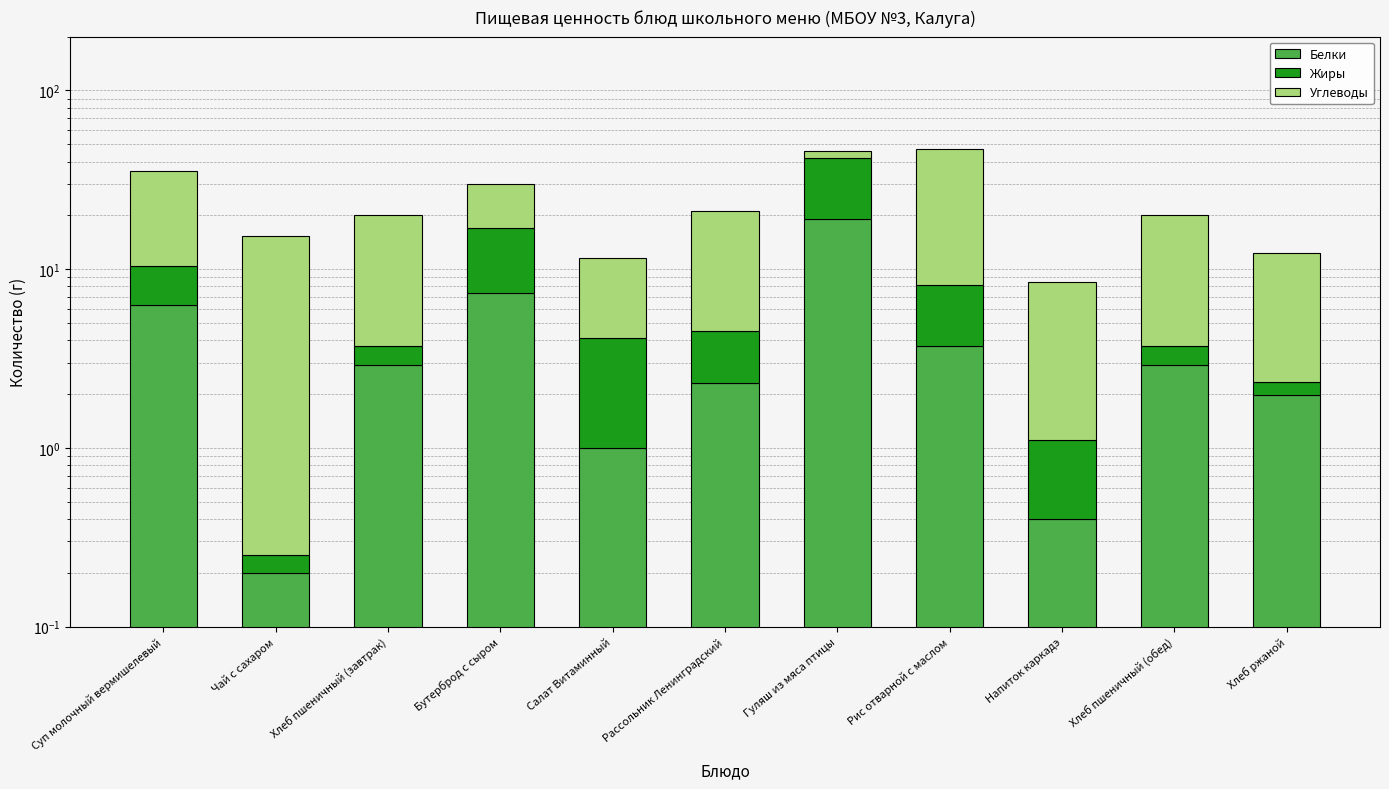

How many data points in Белки are less than 2?

4